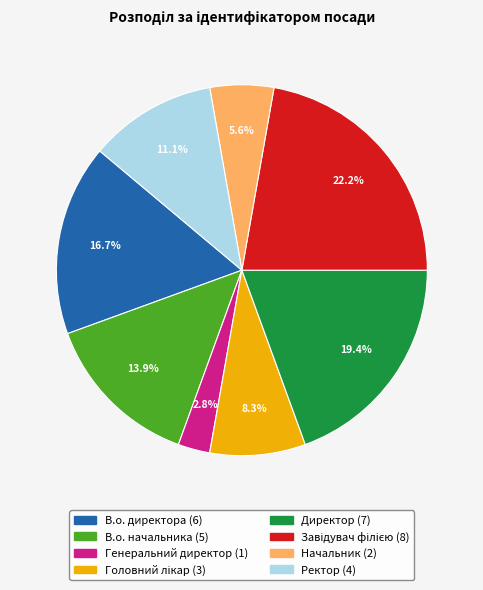

Which category has the smallest portion of the pie?

Генеральний директор